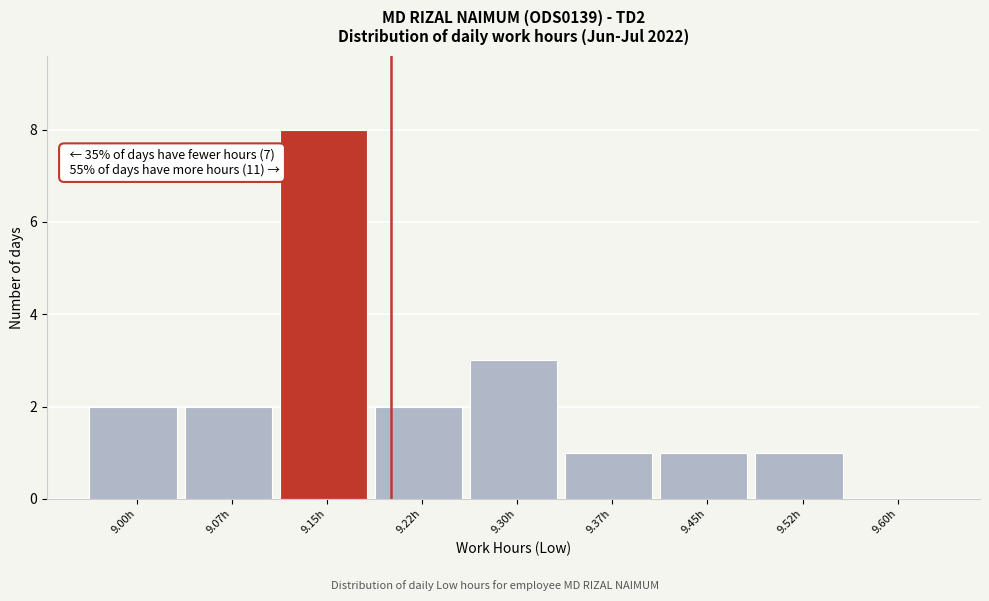

Reading left to right, extract all data points from this chart.

9.00h=2	9.07h=2	9.15h=8	9.22h=2	9.30h=3	9.37h=1	9.45h=1	9.52h=1	9.60h=0